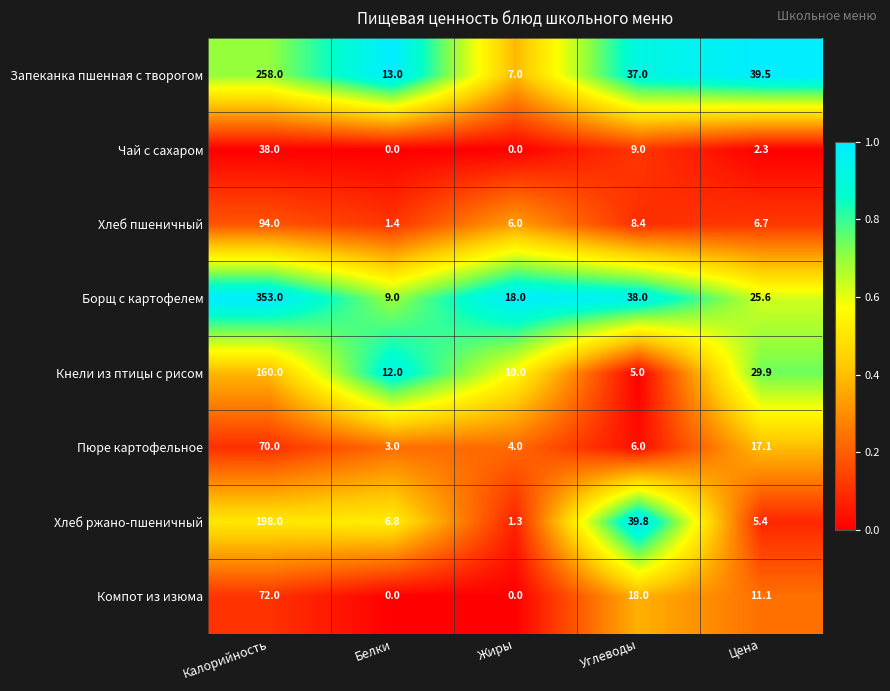

Where is Кнели из птицы с рисом nearest to the value 82?

Цена